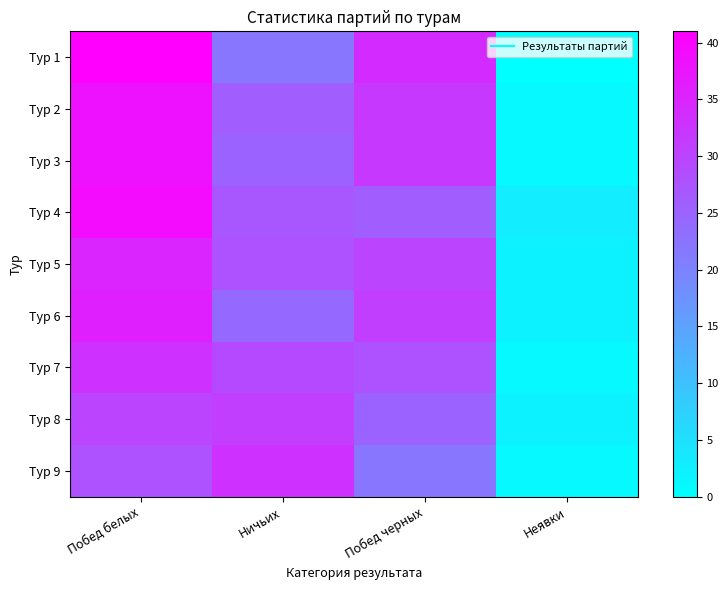

Which label corresponds to the largest value in the chart?

Побед белых